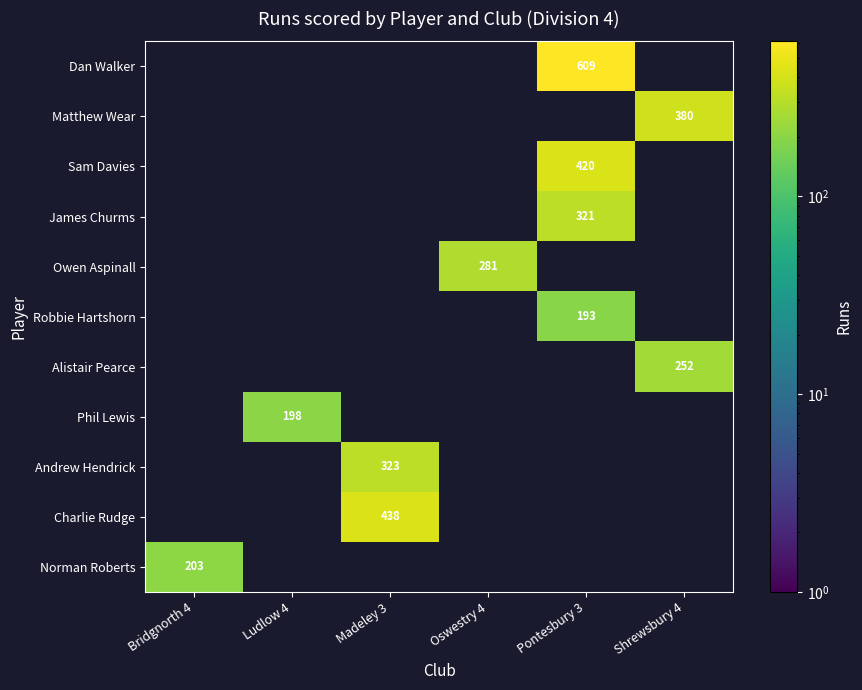

True or false: Charlie Rudge has a value of 194 at Madeley 3.

False